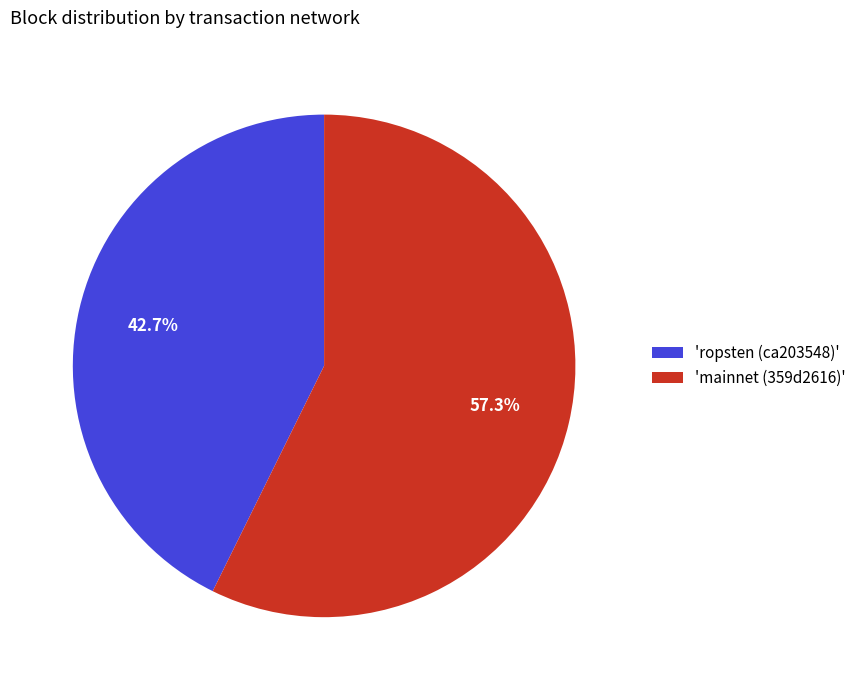

Combined, do 'mainnet (359d2616)' and 'ropsten (ca203548)' account for over 50%?

Yes